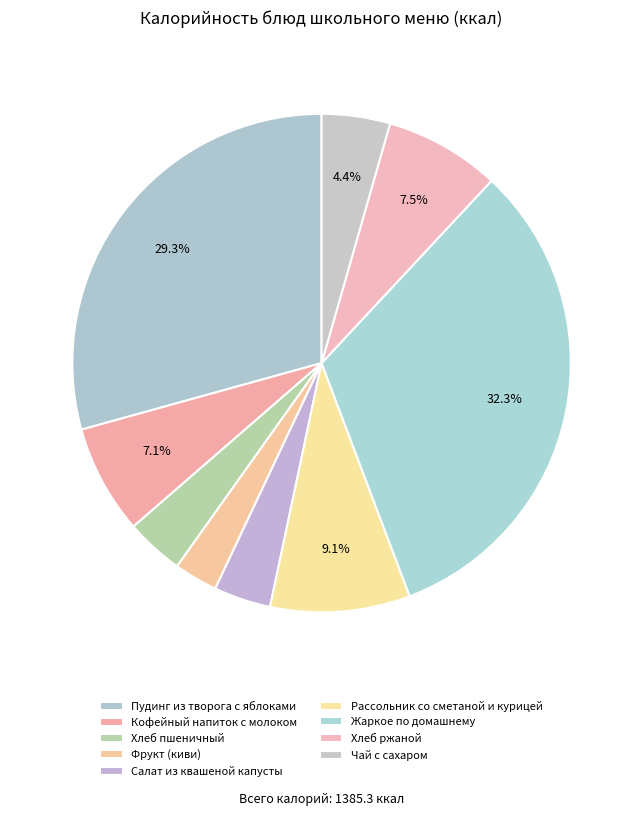

To the nearest percent, what is the difference between the Кофейный напиток с молоком and Фрукт (киви) slice percentages?

4%